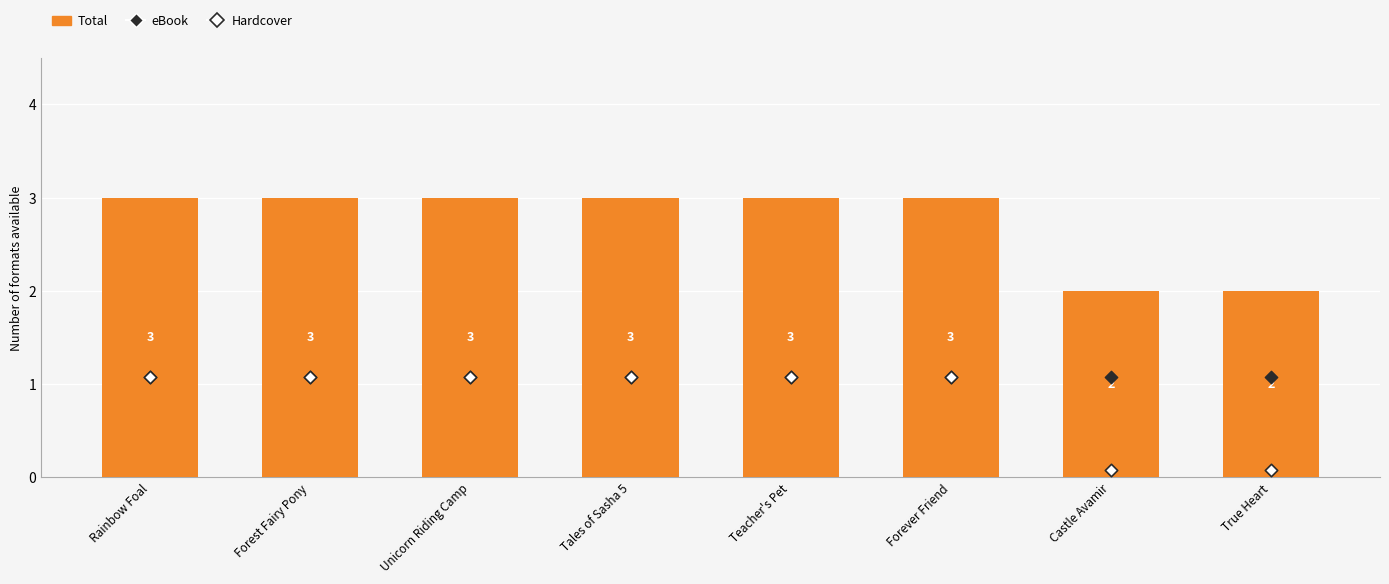

What is the total value across all series at Forever Friend?

5.2